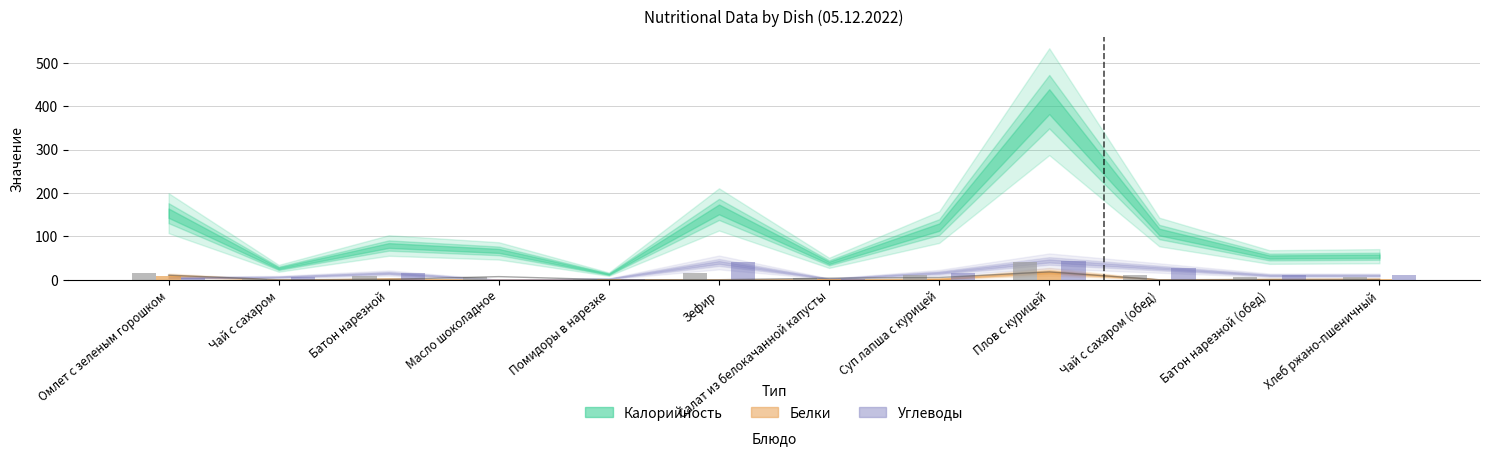

What is the label of the 6th bar from the left?

Зефир